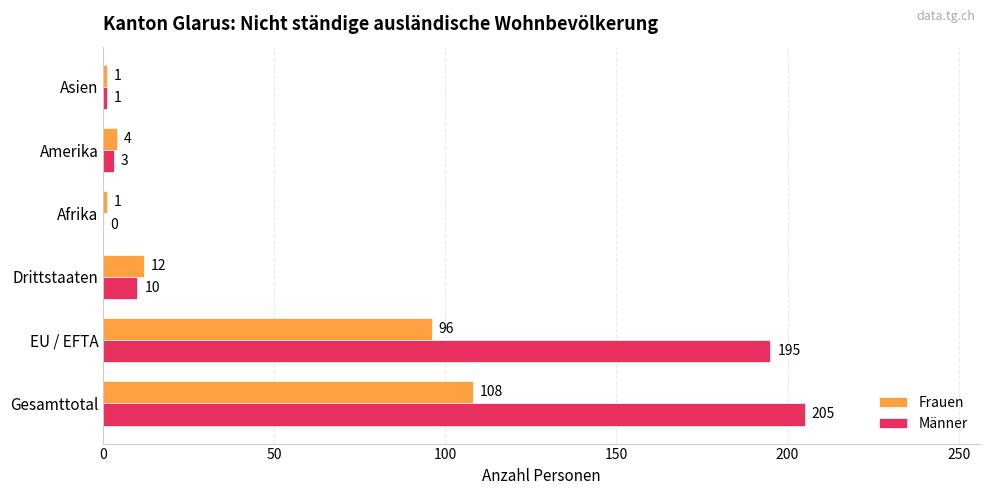

What are all the series names shown in the legend?

Frauen, Männer